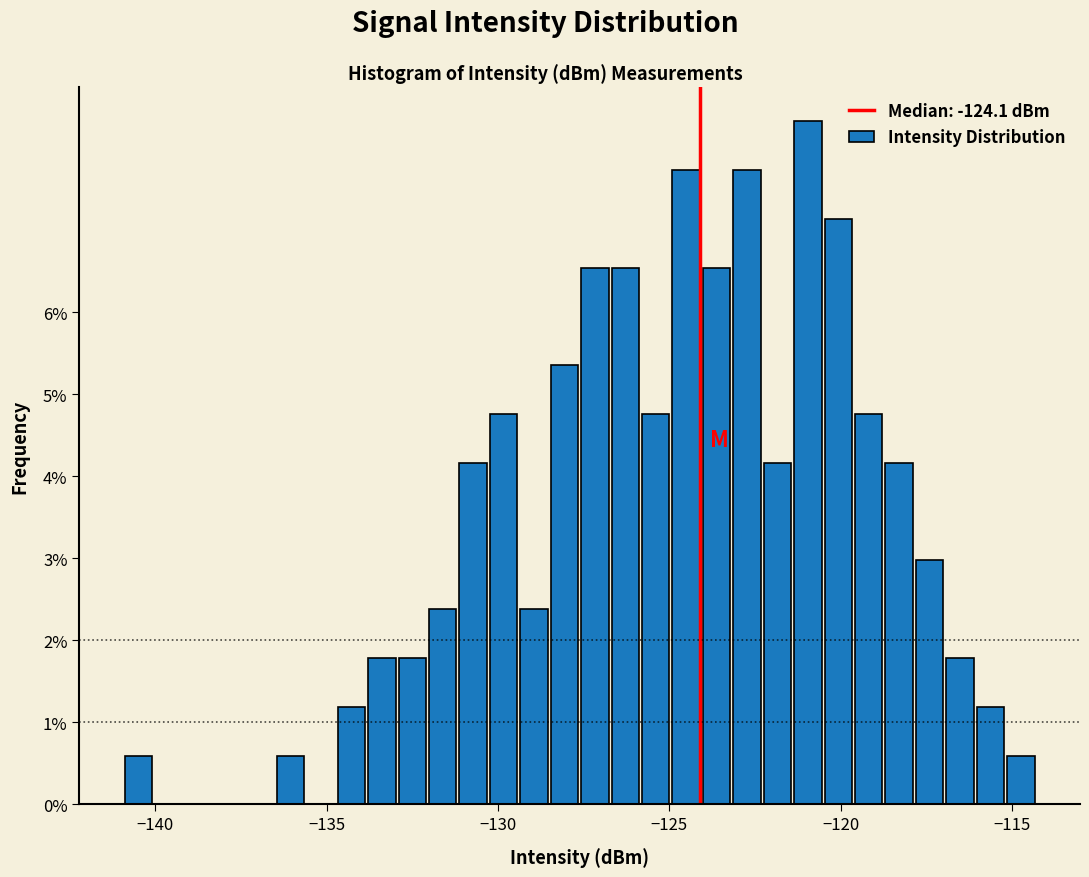

Read against the x-axis, roughly where is the centre of the tallest bar?

-121.0